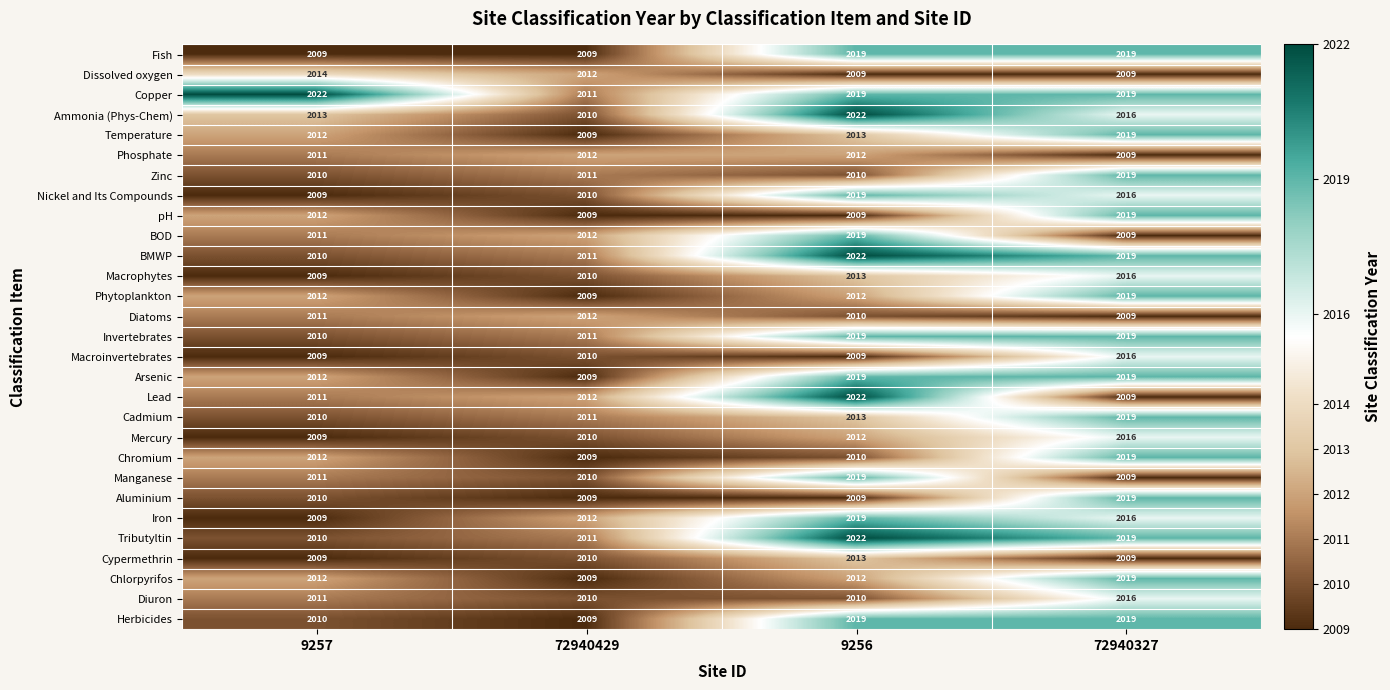

True or false: Chlorpyrifos has a value of 2019 at 72940327.

True